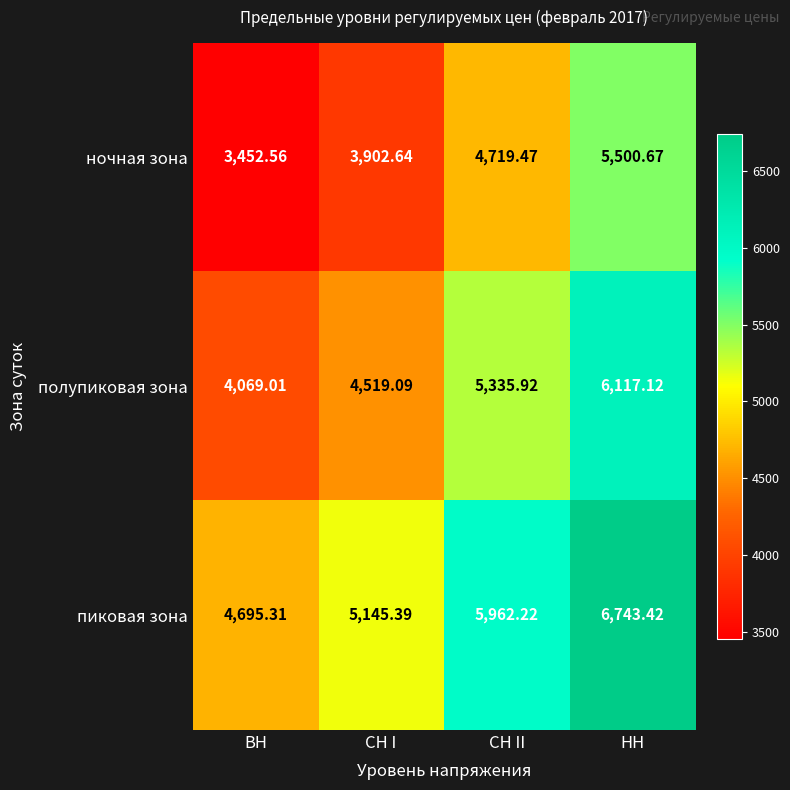

Rank the series by their maximum value, from lowest to highest.

ночная зона, полупиковая зона, пиковая зона